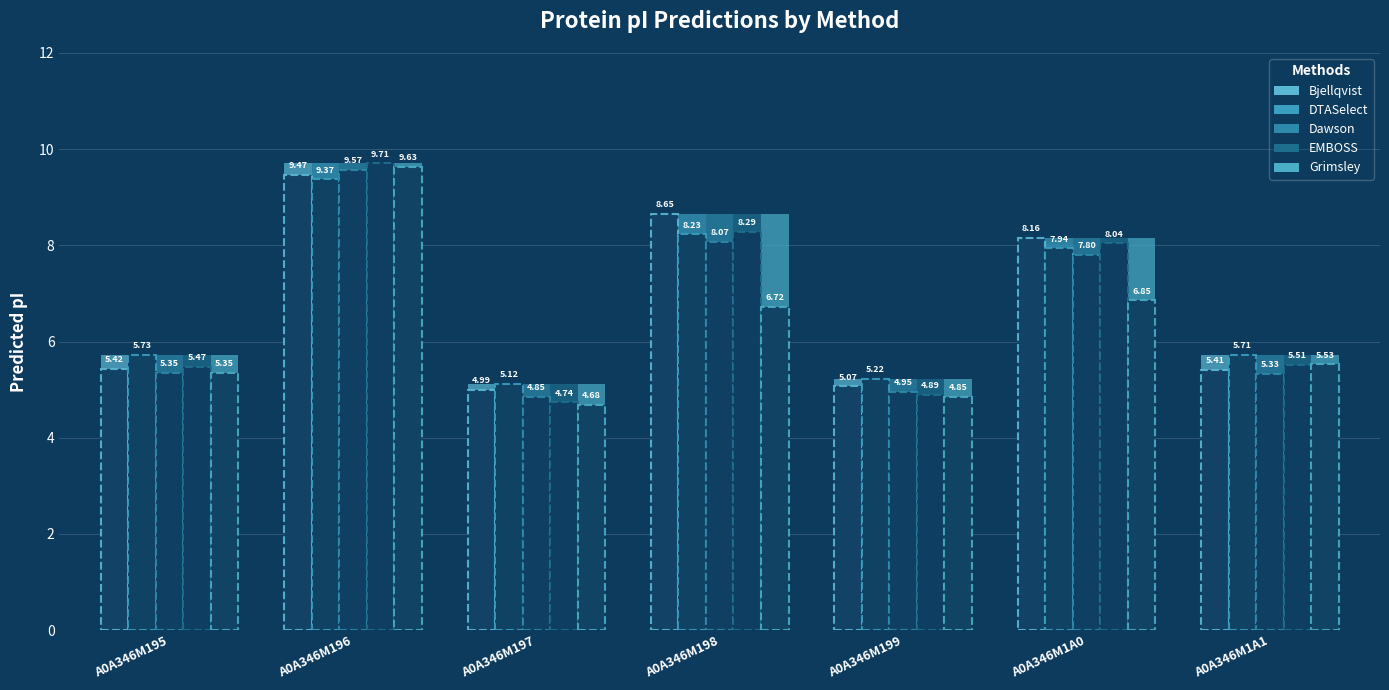

Read the EMBOSS value at A0A346M196.

9.7